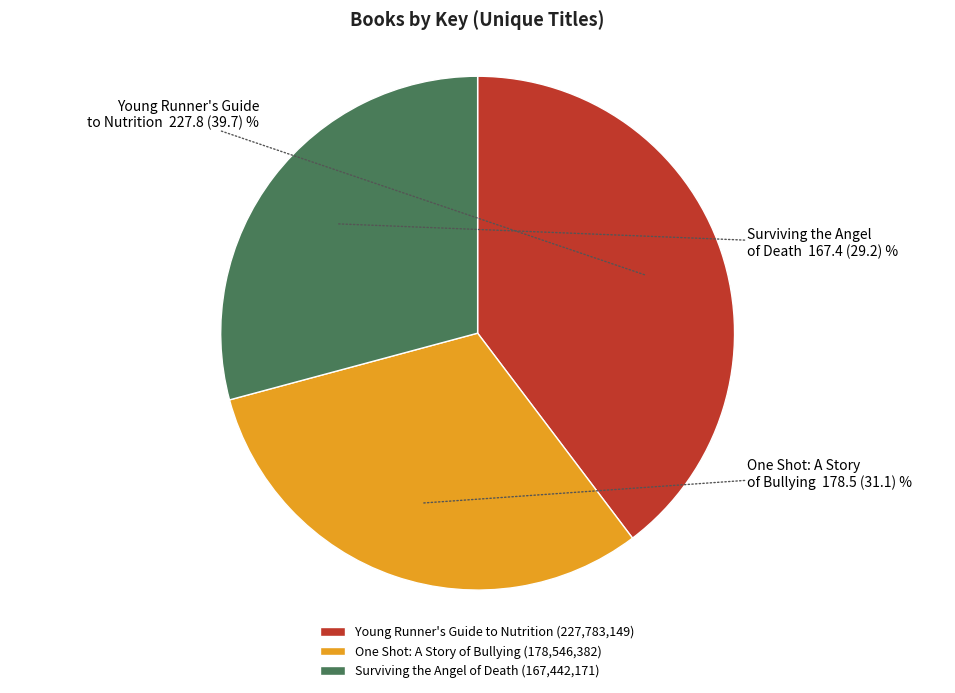

Combined, do Young Runner's Guide to Nutrition and One Shot: A Story of Bullying account for over 50%?

Yes